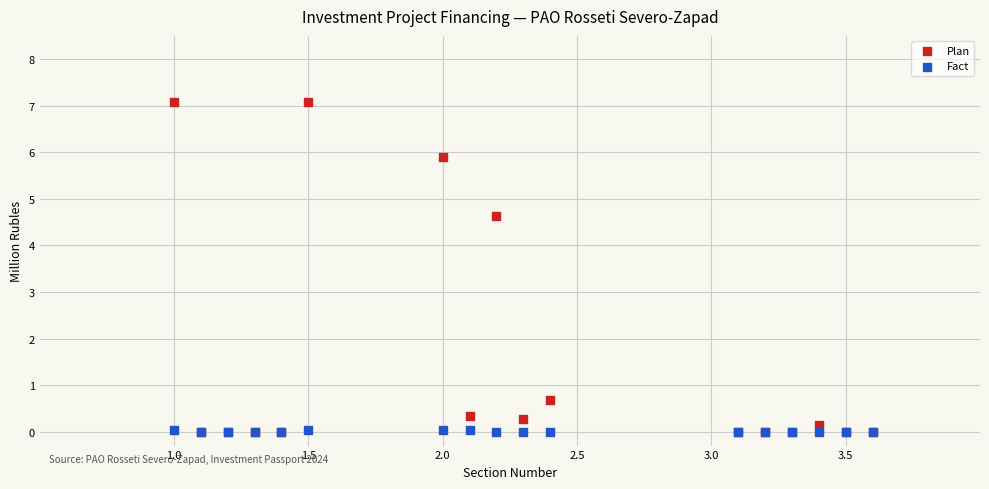

In the Plan series, what Y value is closest to 3?

4.6